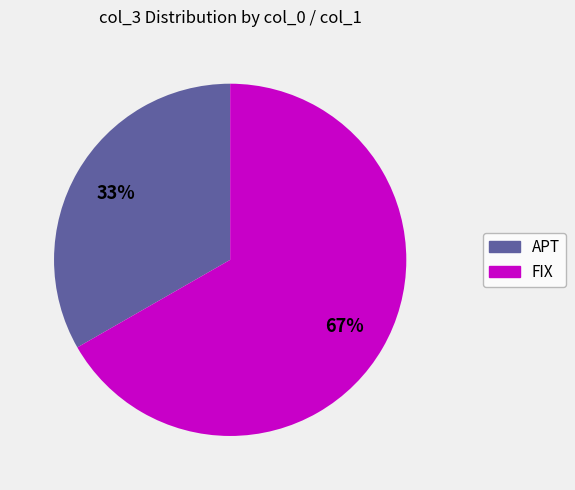

To the nearest percent, what is the average slice percentage?

50%